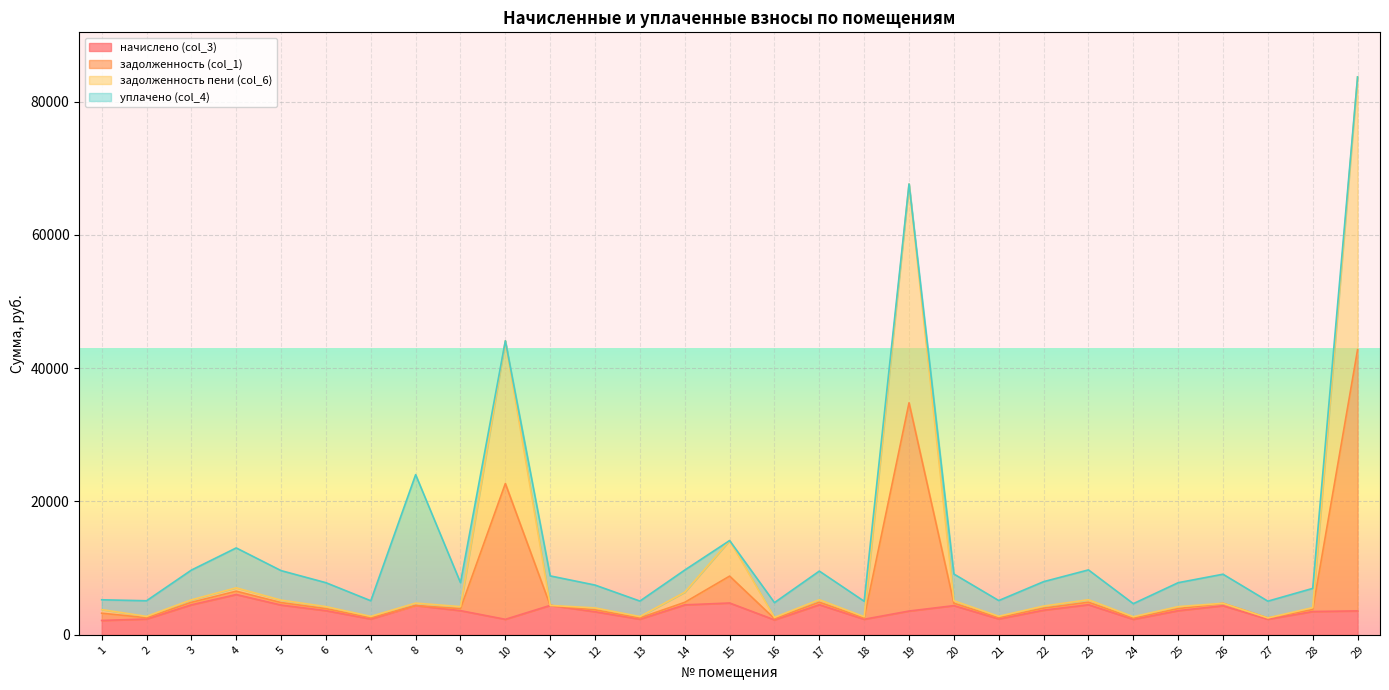

What is the spread (max minus min) of values at 29?

80093.3